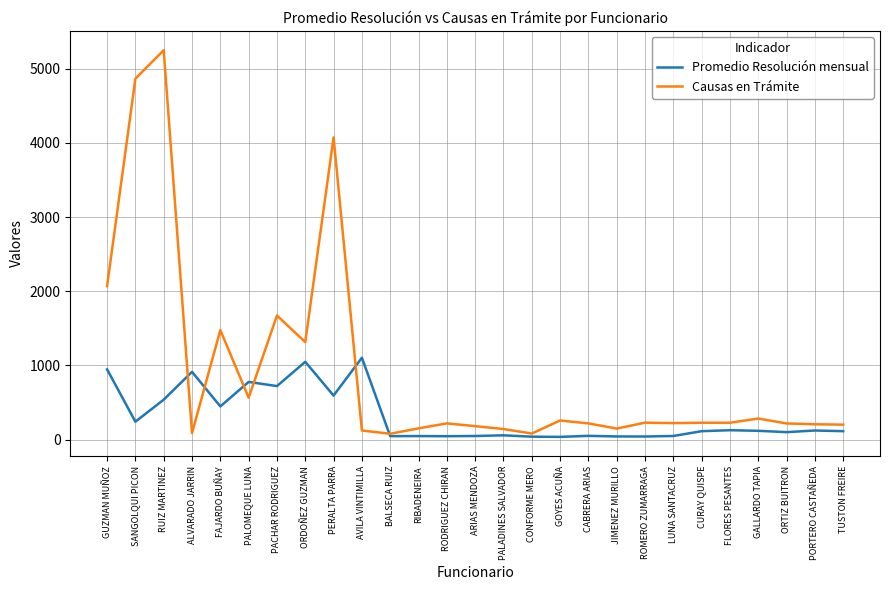

Count the number of categories in the chart.

27